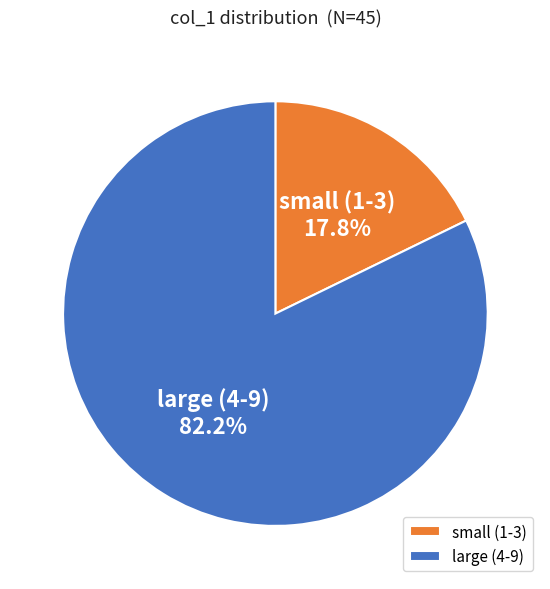

Combined, do small (1-3) and large (4-9) account for over 50%?

Yes